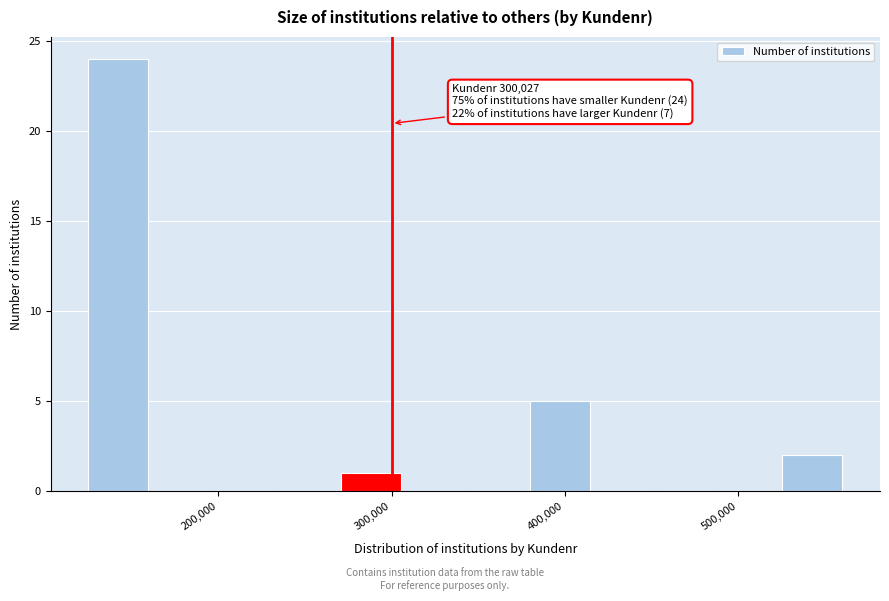

Around what value on the x-axis is the tallest bar? Give the approximate position of its centre, as read against the axis.

140000